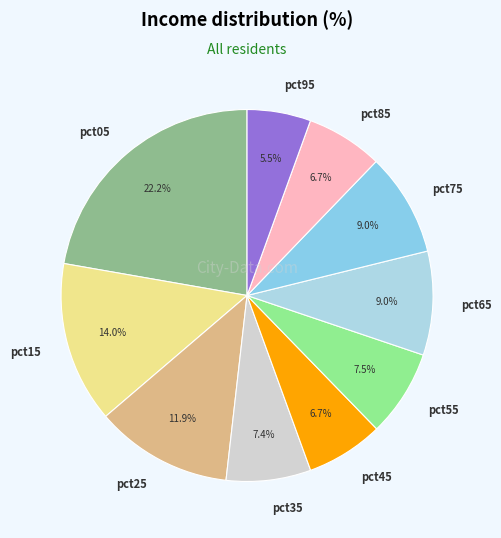

True or false: pct25 accounts for 12% of the total.

True